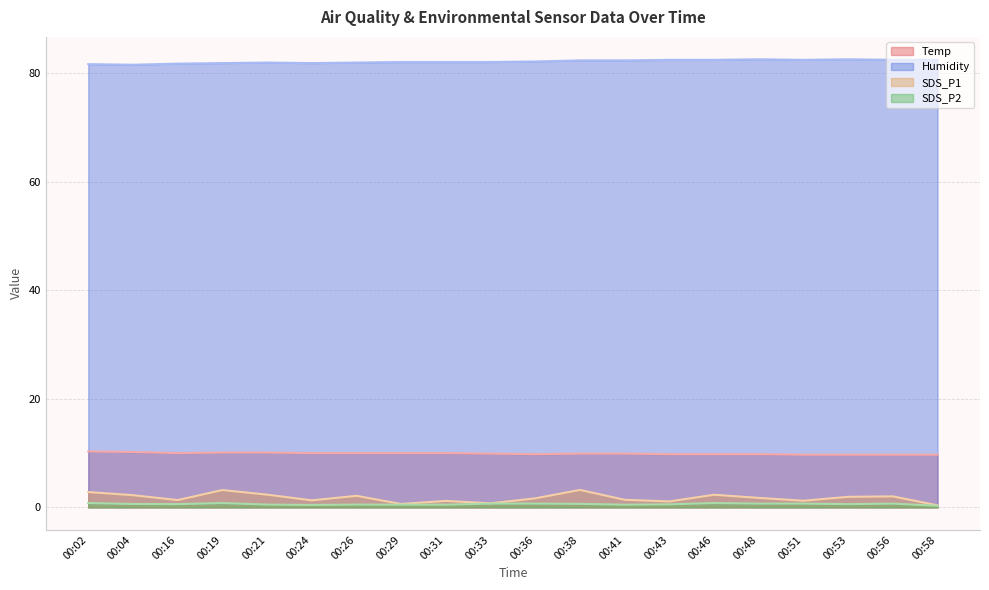

Reading right to left, what are all the values shown in this chart?

Temp: 00:58=9.7	00:56=9.7	00:53=9.7	00:51=9.7	00:48=9.8	00:46=9.8	00:43=9.8	00:41=9.9	00:38=9.9	00:36=9.8	00:33=9.9	00:31=10.0	00:29=10.0	00:26=10.0	00:24=10.0	00:21=10.1	00:19=10.1	00:16=10.0	00:04=10.2	00:02=10.3
Humidity: 00:58=82.4	00:56=82.4	00:53=82.5	00:51=82.4	00:48=82.5	00:46=82.4	00:43=82.4	00:41=82.3	00:38=82.3	00:36=82.1	00:33=82.0	00:31=82.0	00:29=82.0	00:26=81.9	00:24=81.8	00:21=81.9	00:19=81.8	00:16=81.7	00:04=81.5	00:02=81.6
SDS_P1: 00:58=0.4	00:56=2.0	00:53=1.9	00:51=1.2	00:48=1.8	00:46=2.3	00:43=1.1	00:41=1.4	00:38=3.2	00:36=1.7	00:33=0.8	00:31=1.2	00:29=0.6	00:26=2.1	00:24=1.3	00:21=2.4	00:19=3.2	00:16=1.4	00:04=2.2	00:02=2.8
SDS_P2: 00:58=0.3	00:56=0.7	00:53=0.6	00:51=0.7	00:48=0.7	00:46=0.8	00:43=0.6	00:41=0.5	00:38=0.7	00:36=0.7	00:33=0.7	00:31=0.5	00:29=0.5	00:26=0.5	00:24=0.5	00:21=0.5	00:19=0.8	00:16=0.6	00:04=0.6	00:02=0.8